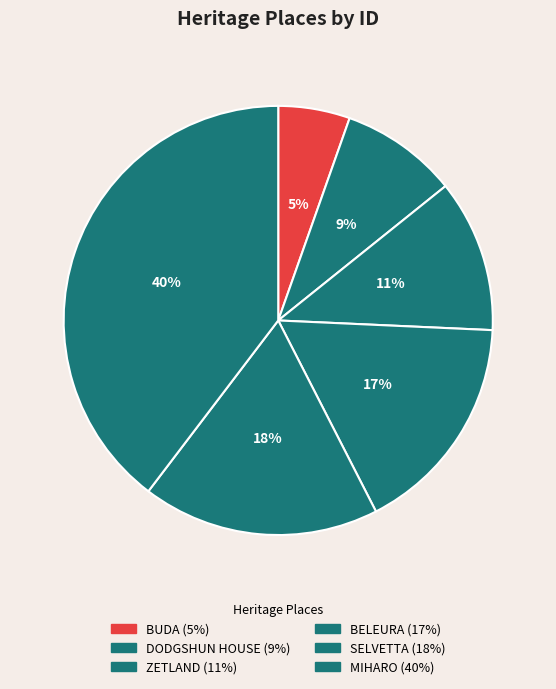

How many segments does this pie chart have?

6